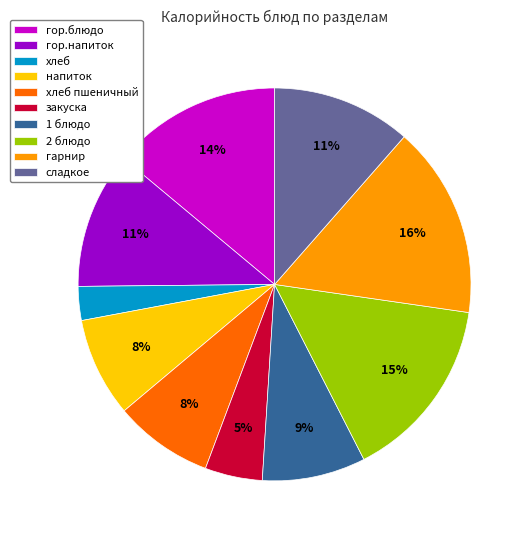

Which has a higher value, 2 блюдо or 1 блюдо?

2 блюдо